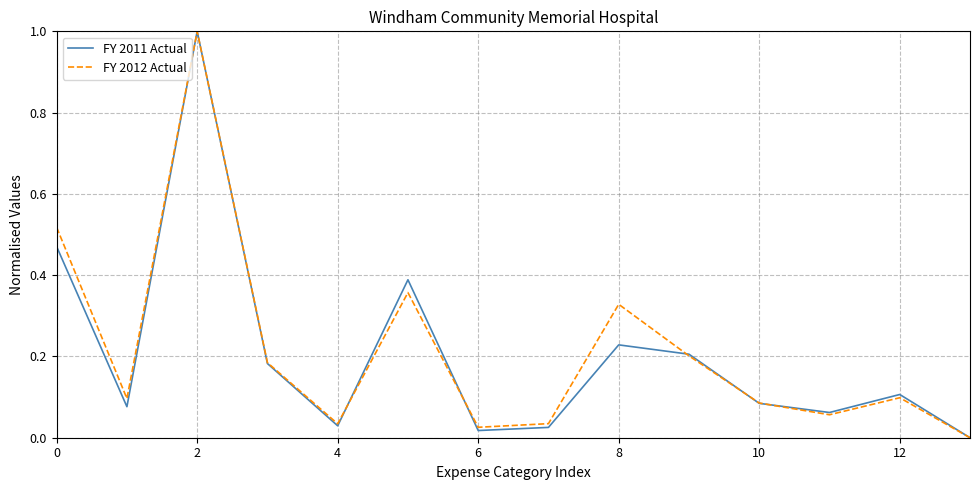

In FY 2011 Actual, how many points are lower than both neighbors (excluding endpoints)?

4